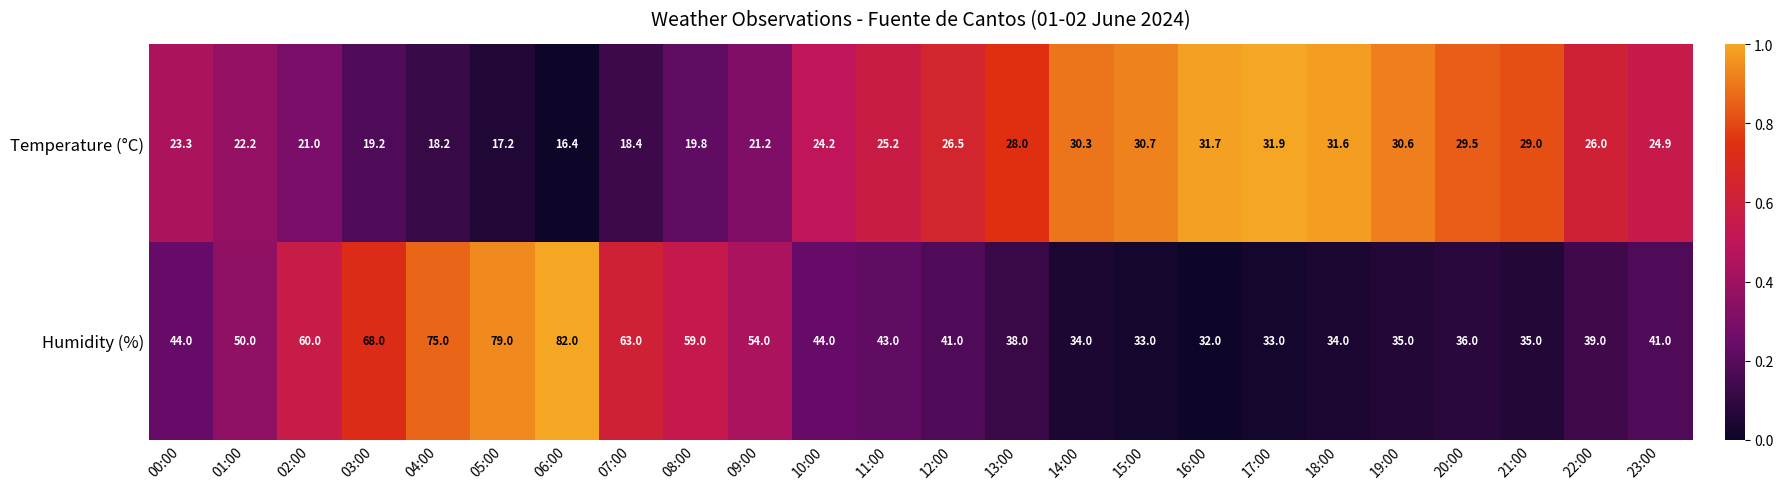

Where is Humidity (%) nearest to the value 57?

08:00